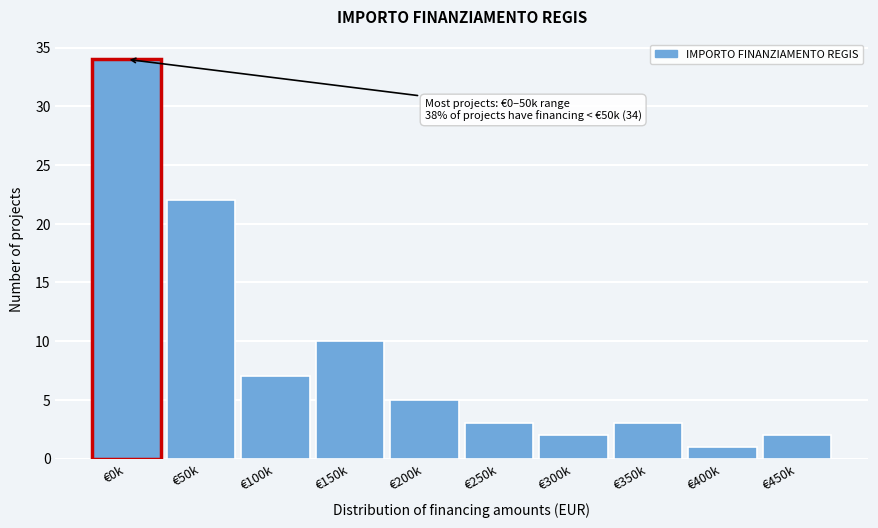

Reading left to right, list all the values displayed in this chart.

€0k=34	€50k=22	€100k=7	€150k=10	€200k=5	€250k=3	€300k=2	€350k=3	€400k=1	€450k=2